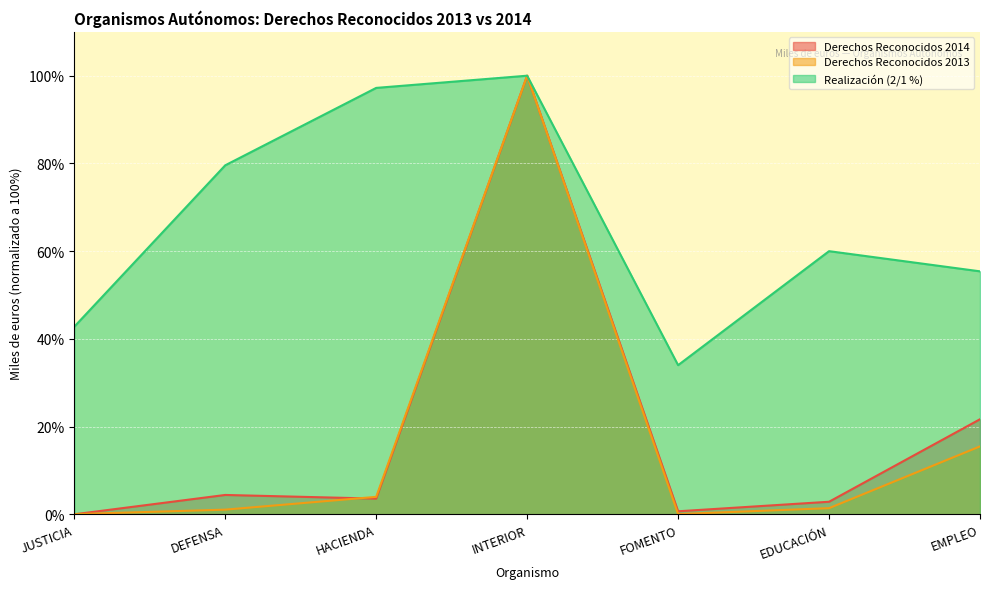

How many lines are shown in the chart?

3